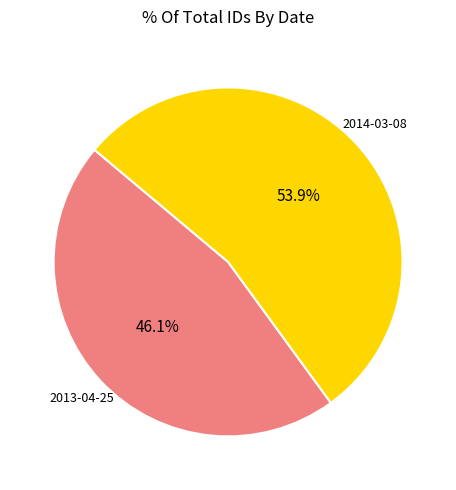

Is there a majority slice in this chart?

Yes